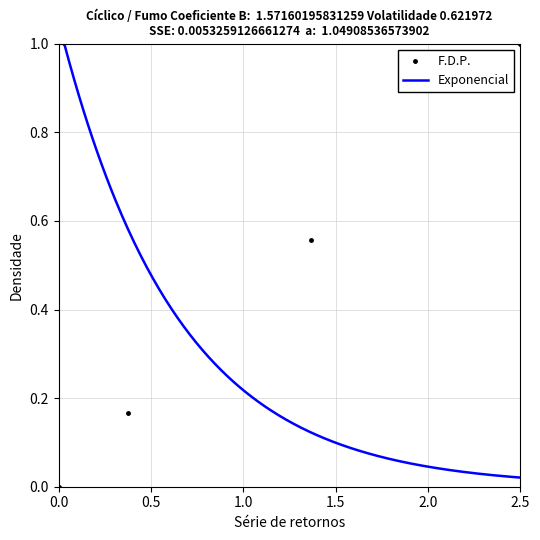

How many data points are above 0?

3